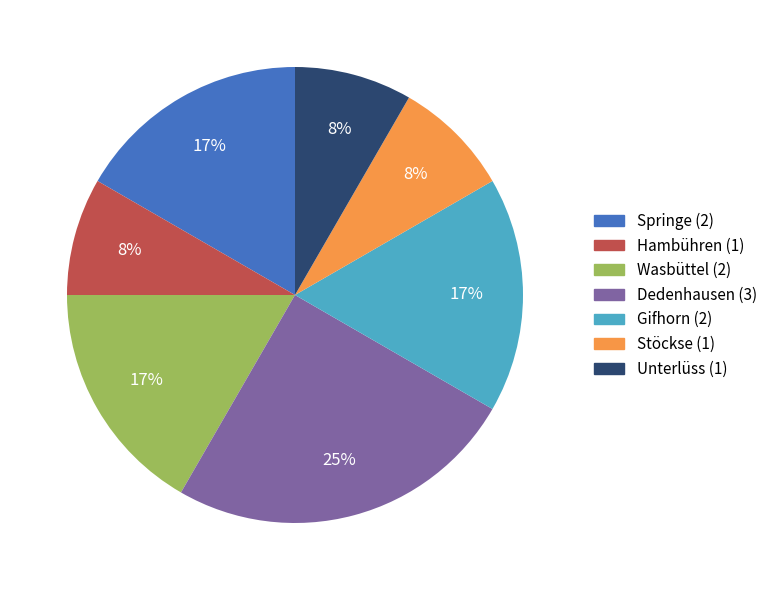

What percentage is the Hambühren slice, to the nearest percent?

8%